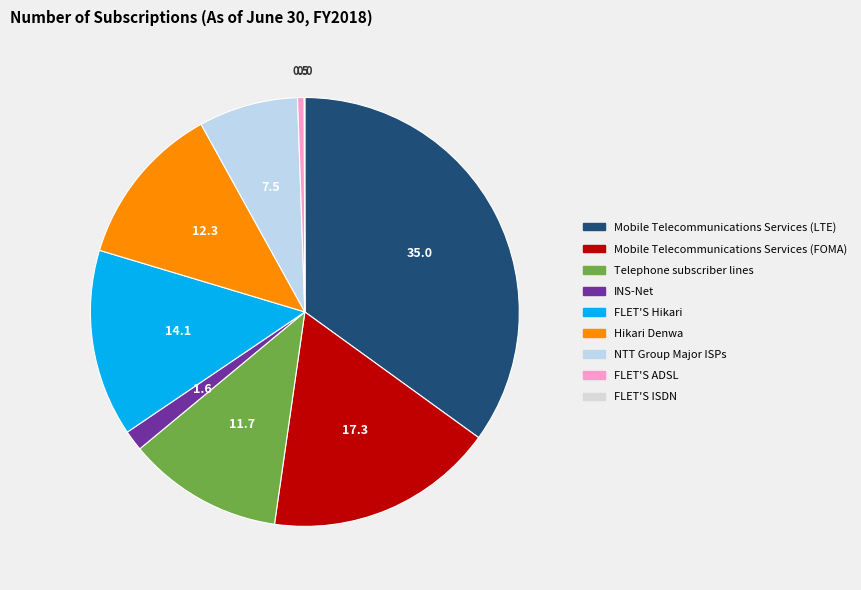

Count the number of slices in the pie.

9